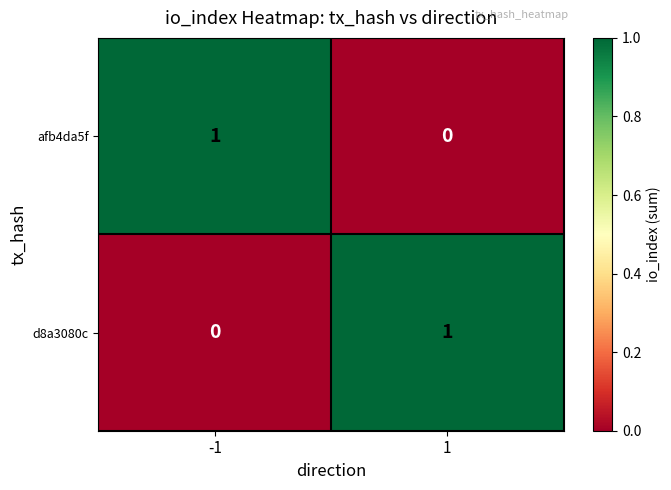

True or false: afb4da5f has a value of 1 at -1.

True